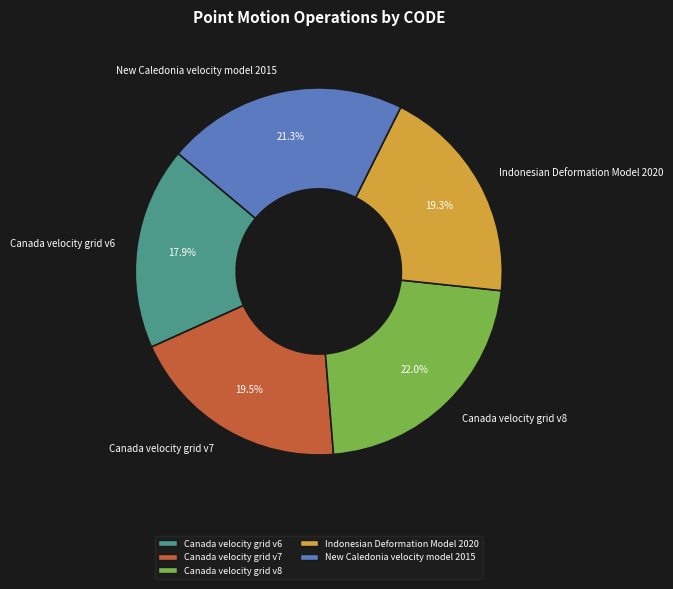

True or false: Canada velocity grid v6 accounts for 30% of the total.

False